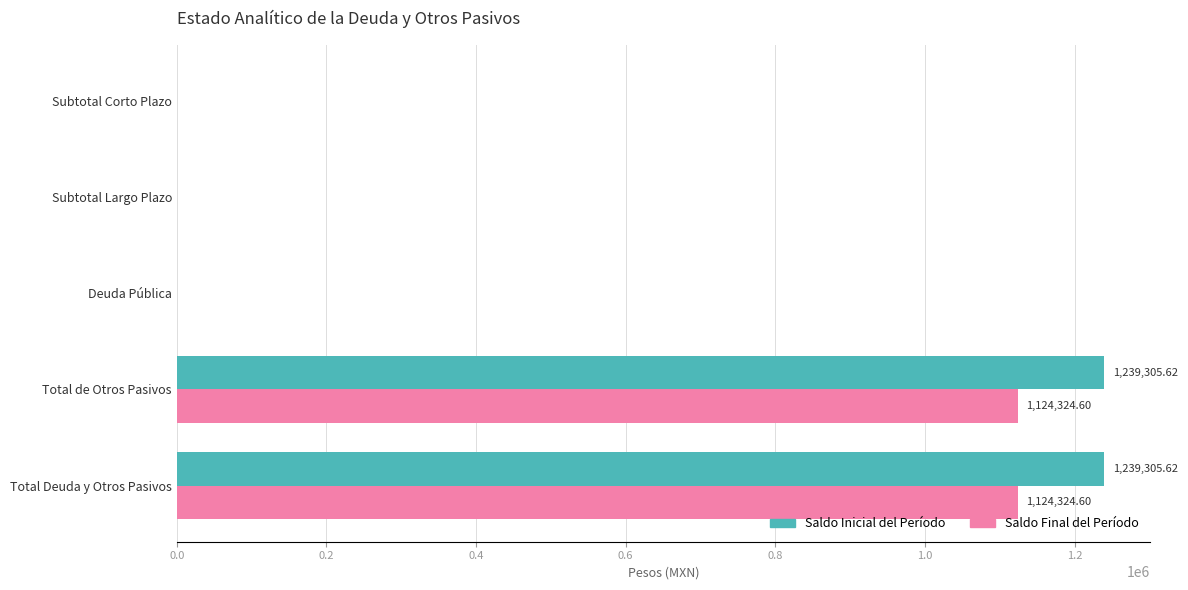

Between Deuda Pública and Total de Otros Pasivos, which series saw the biggest shift?

Saldo Inicial del Período